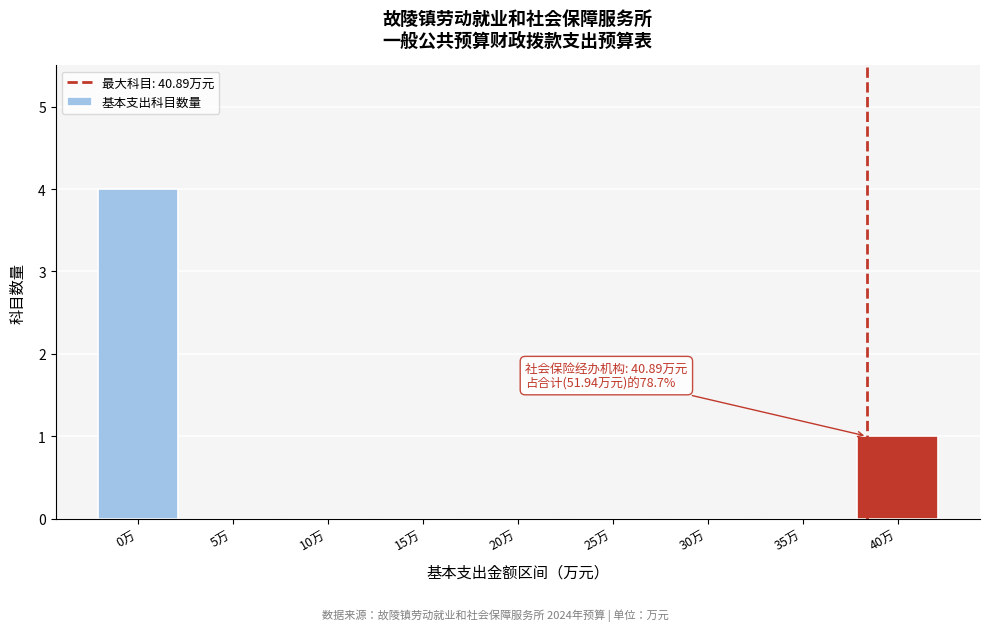

Reading right to left, what are all the values shown in this chart?

40万=1	35万=0	30万=0	25万=0	20万=0	15万=0	10万=0	5万=0	0万=4